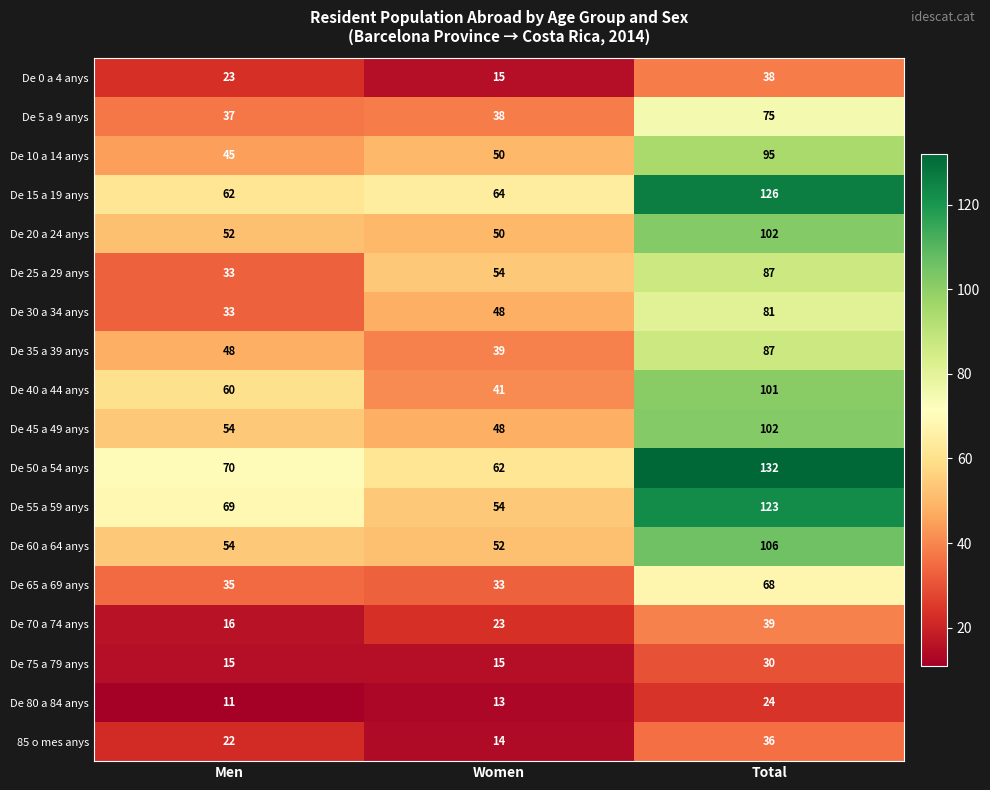

The De 45 a 49 anys series shows 94 at Men. True or false?

False